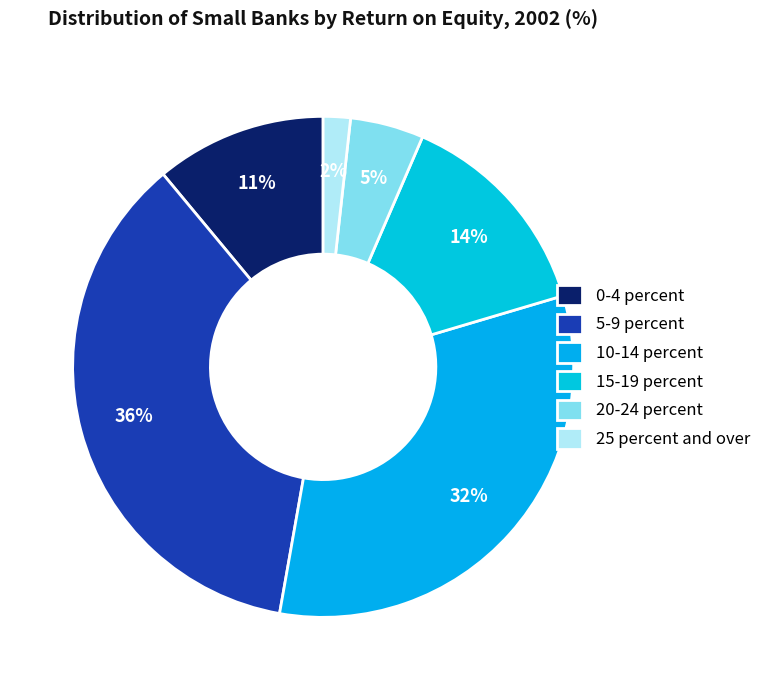

Combined, what portion of the pie is 25 percent and over and 20-24 percent?

6.5%